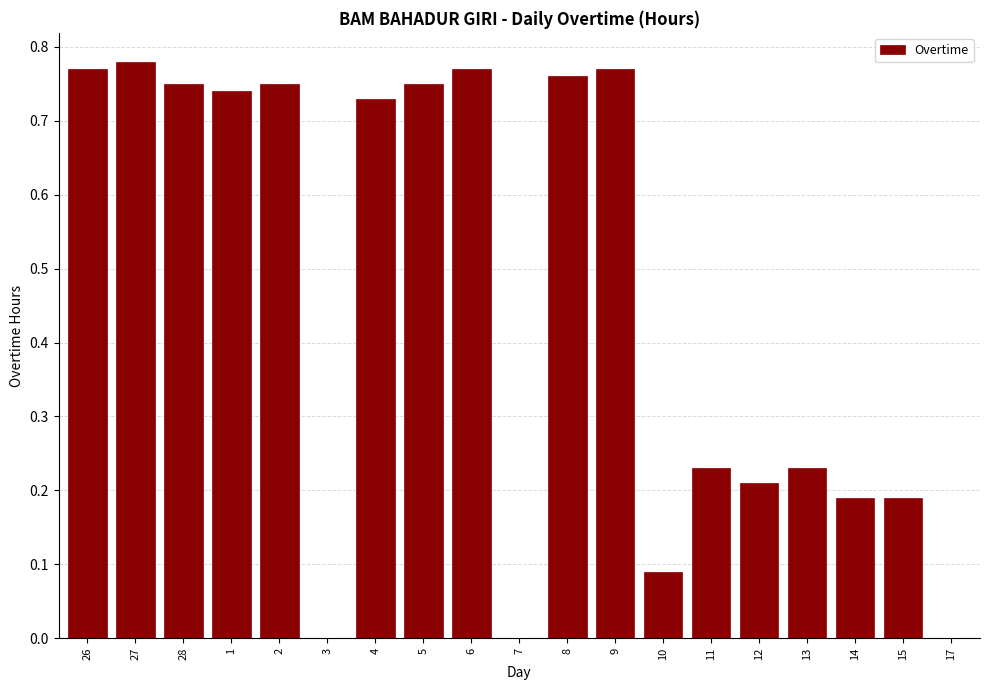

Is it true that the value at 14 is 0.3?

False